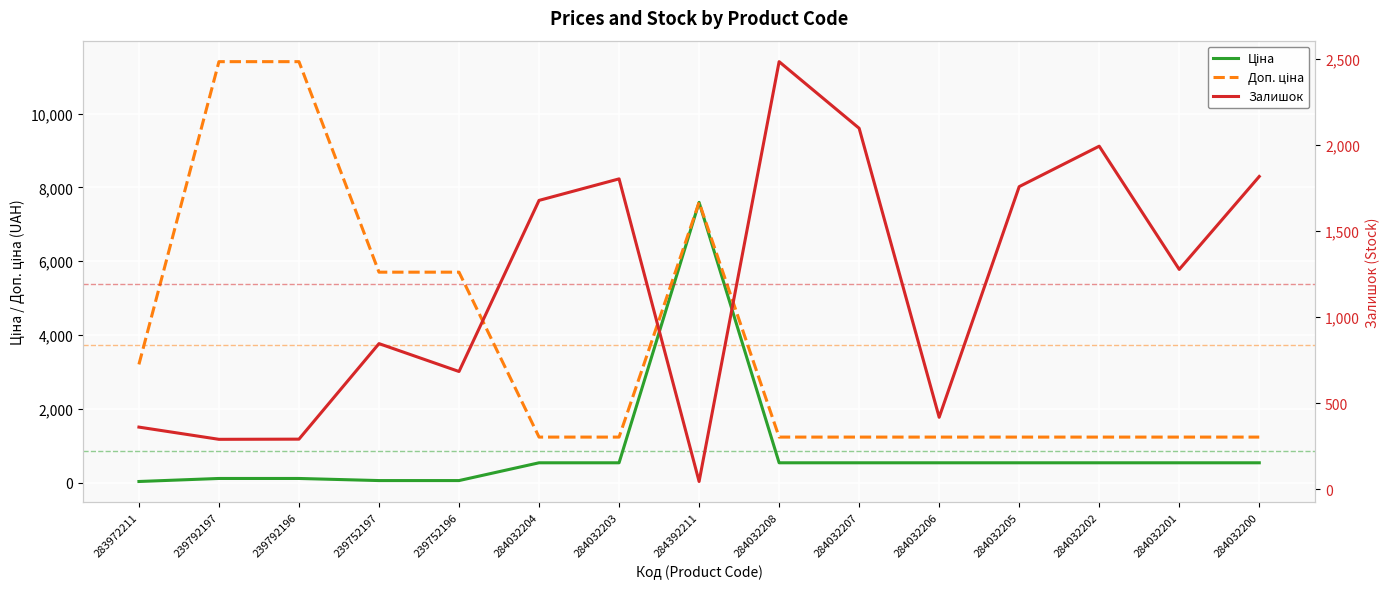

Reading left to right, transcribe all the data shown in this chart.

Ціна: 32.0	114.1	114.1	57.0	57.0	539.0	539.0	7596.5	539.0	539.0	539.0	539.0	539.0	539.0	539.0
Доп. ціна: 3205.0	11410.0	11410.0	5705.0	5705.0	1235.4	1235.4	7596.5	1235.4	1235.4	1235.4	1235.4	1235.4	1235.4	1235.4
Залишок: 360.0	289.0	290.0	845.0	683.0	1677.0	1802.0	44.0	2483.0	2096.0	417.0	1757.0	1992.0	1276.0	1816.0